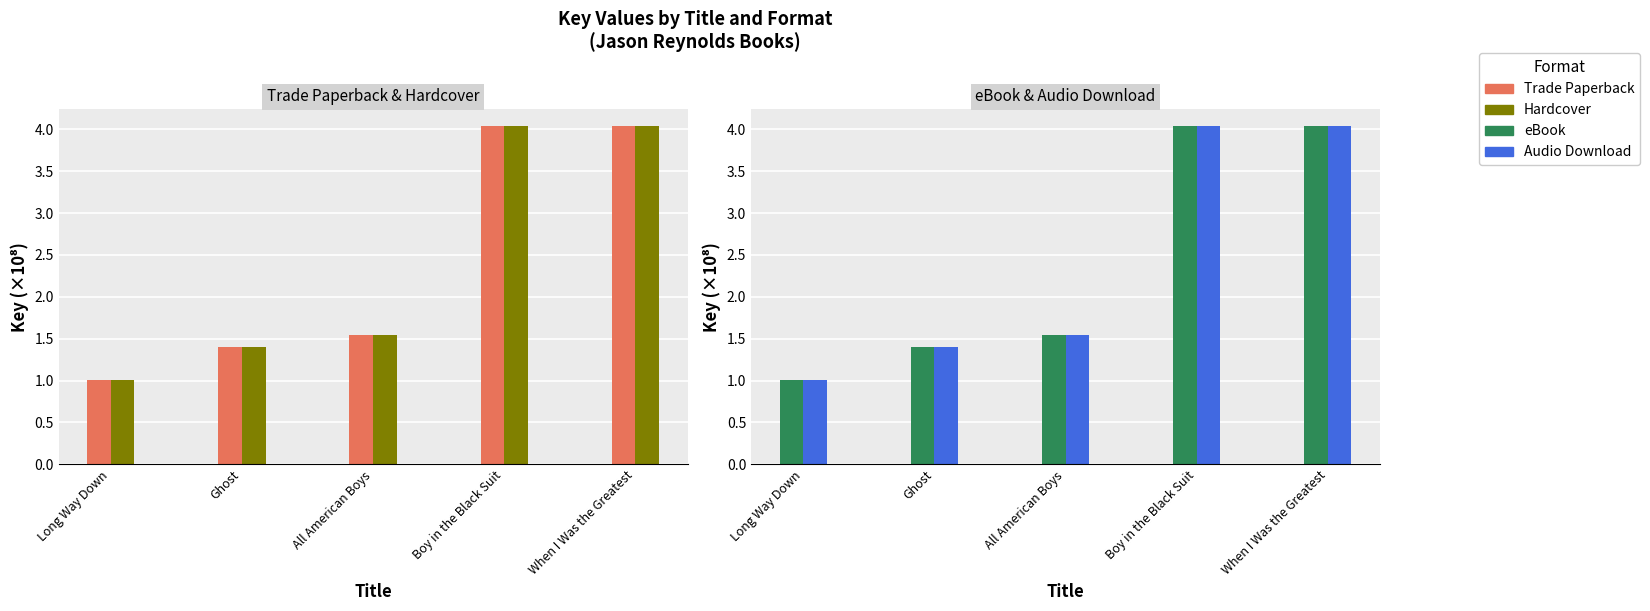

What is the sum of the eBook values at Boy in the Black Suit and Long Way Down?

5.0